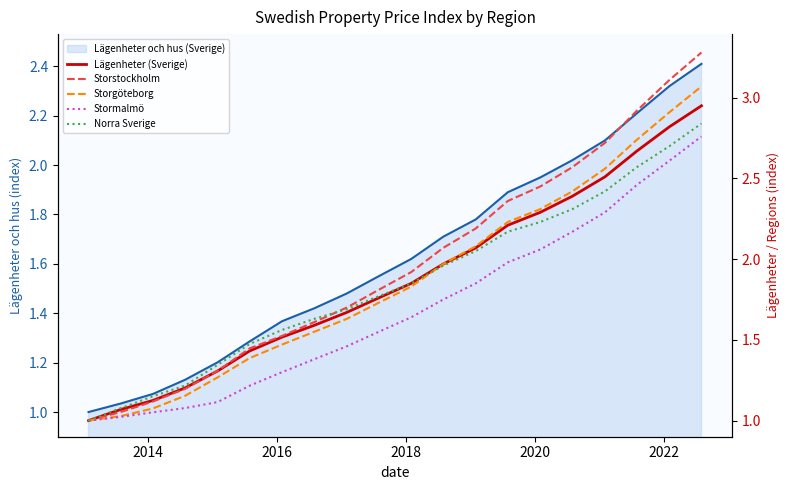

What is the sum of all Storgöteborg values?

37.4